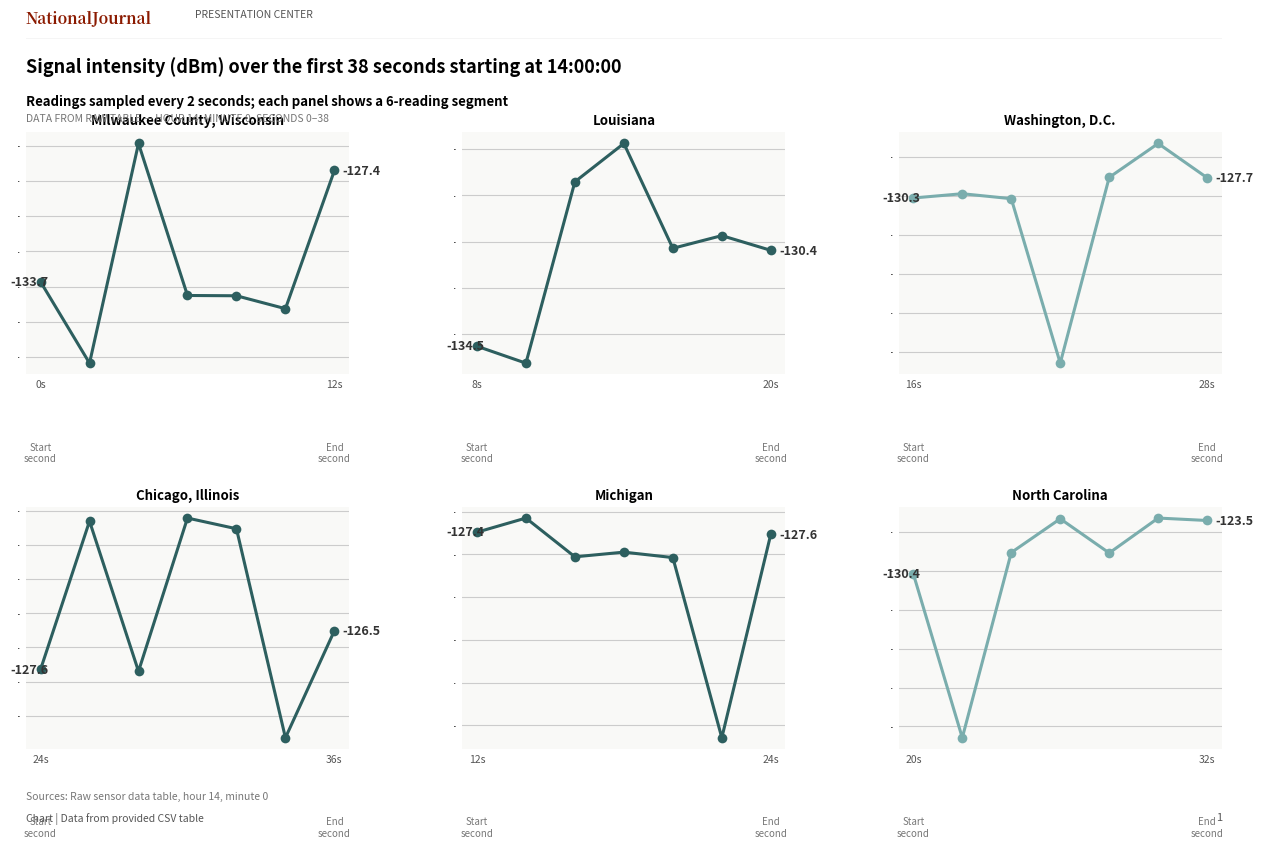

What are all the series names shown in the legend?

Milwaukee County, Wisconsin, Louisiana, Washington, D.C., Chicago, Illinois, Michigan, North Carolina